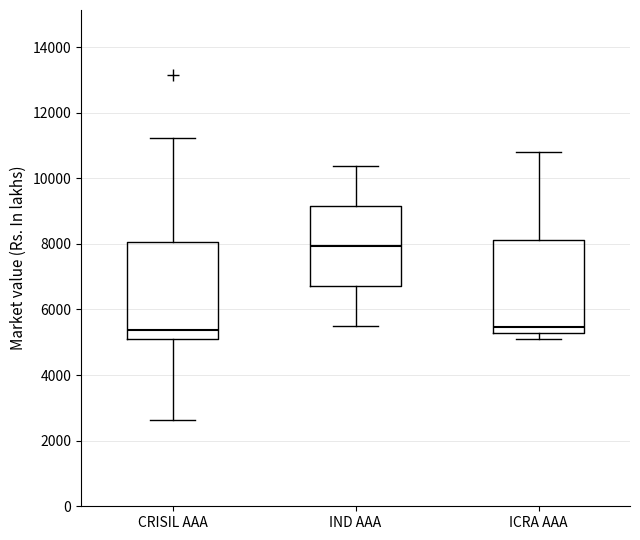

Reading left to right, transcribe this box plot: for each box, give where its median line is, the range the box spans, and where its two whiskers end, as read against the y-axis. The values are not printed on the chart, so give them approximately, as read against the axis.

CRISIL AAA: median 5400, box 5200 to 8000, whiskers 2600 to 11200
IND AAA: median 8000, box 6800 to 9200, whiskers 5600 to 10400
ICRA AAA: median 5400, box 5200 to 8200, whiskers 5000 to 10800